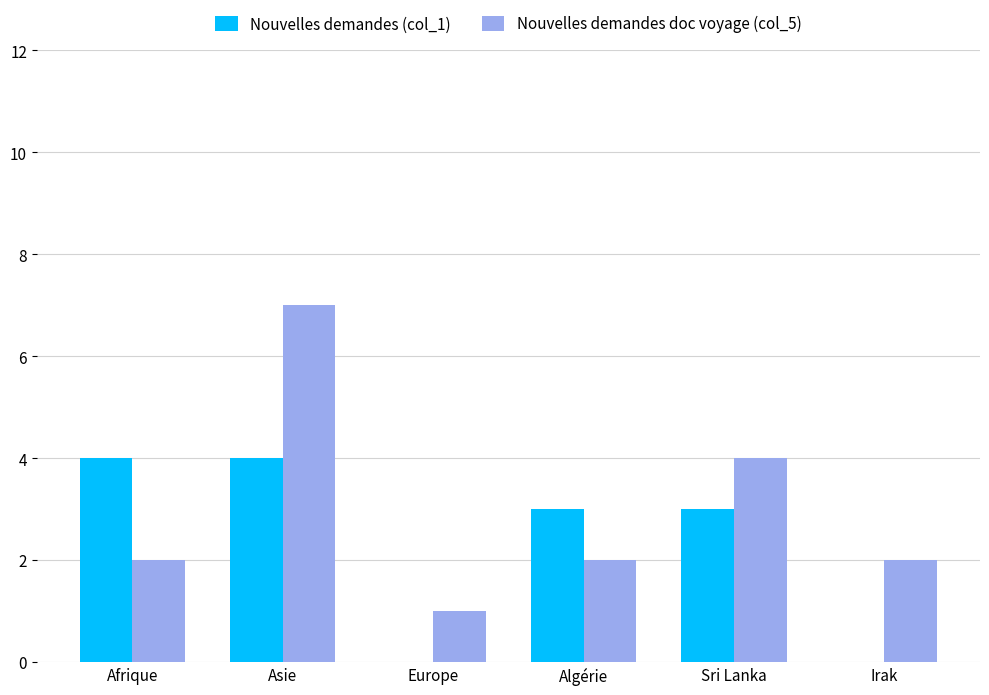

At which category is the sum across all series the highest?

Asie